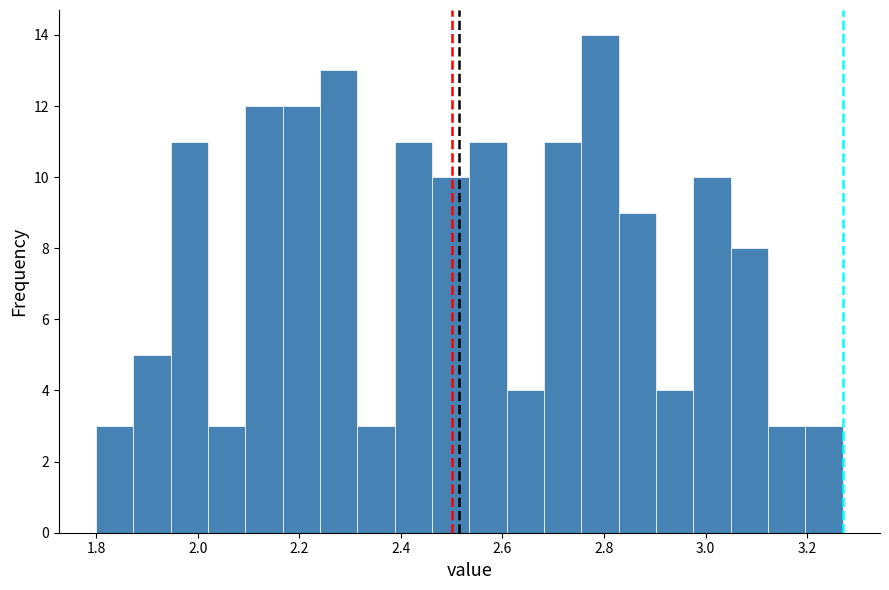

Around what value on the x-axis is the tallest bar? Give the approximate position of its centre, as read against the axis.

2.80